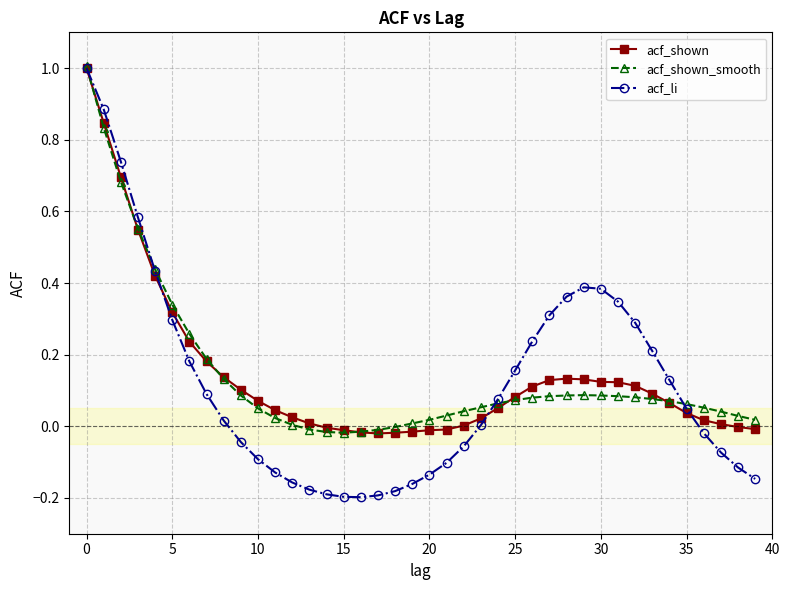

What is the maximum value shown in the chart?

1.0